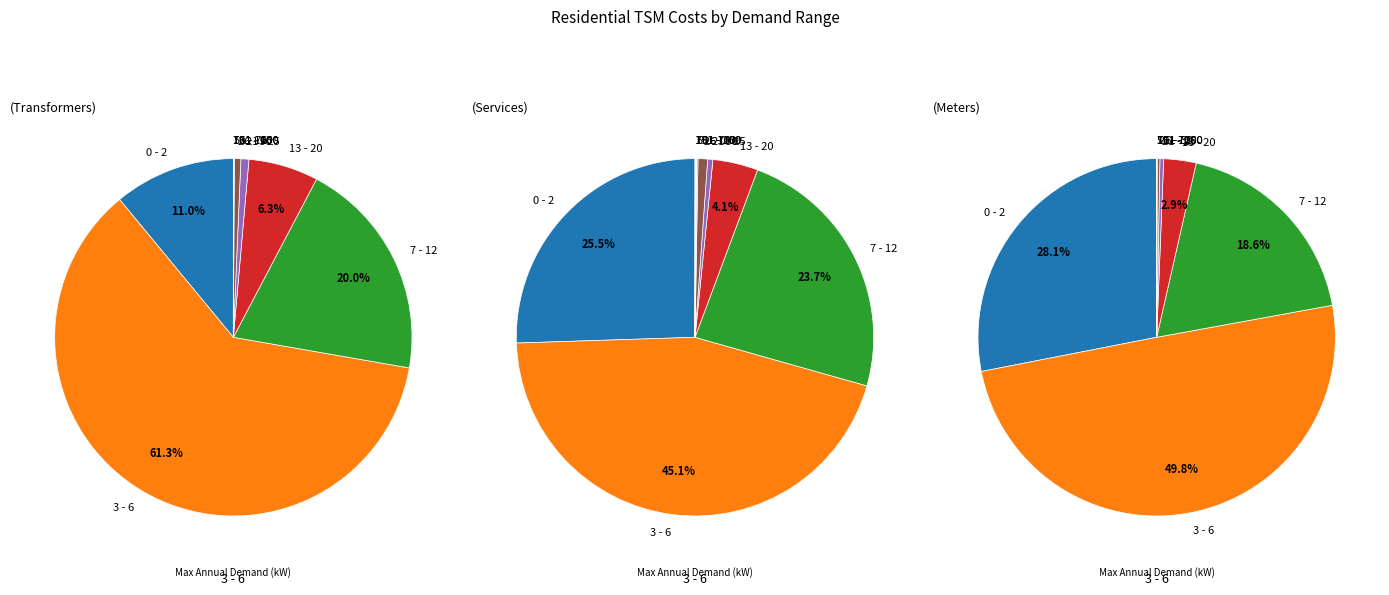

To the nearest percent, what is the combined percentage of 101 - 150 and 0 - 2?

28%